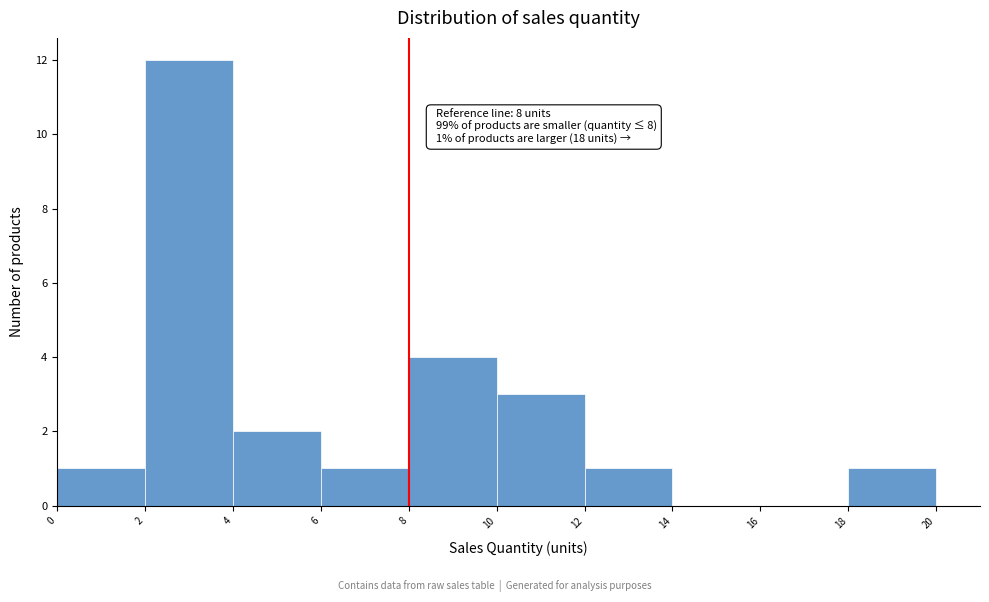

Over which range of the x-axis is the bar tallest?

2 to 4